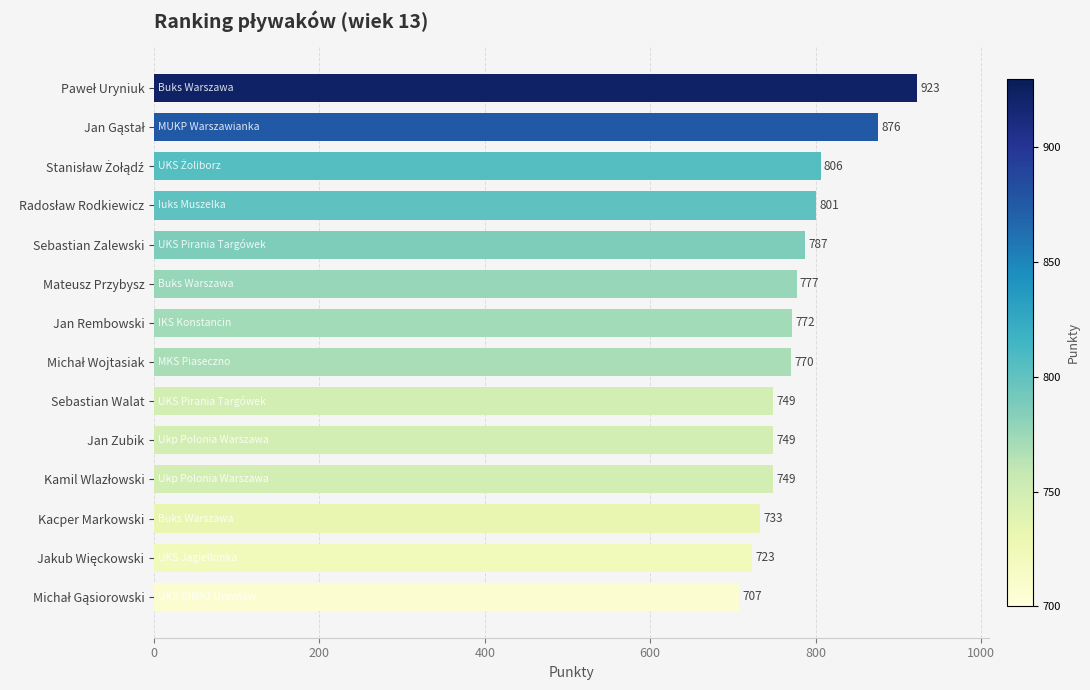

Read the value at Kacper Markowski.

733